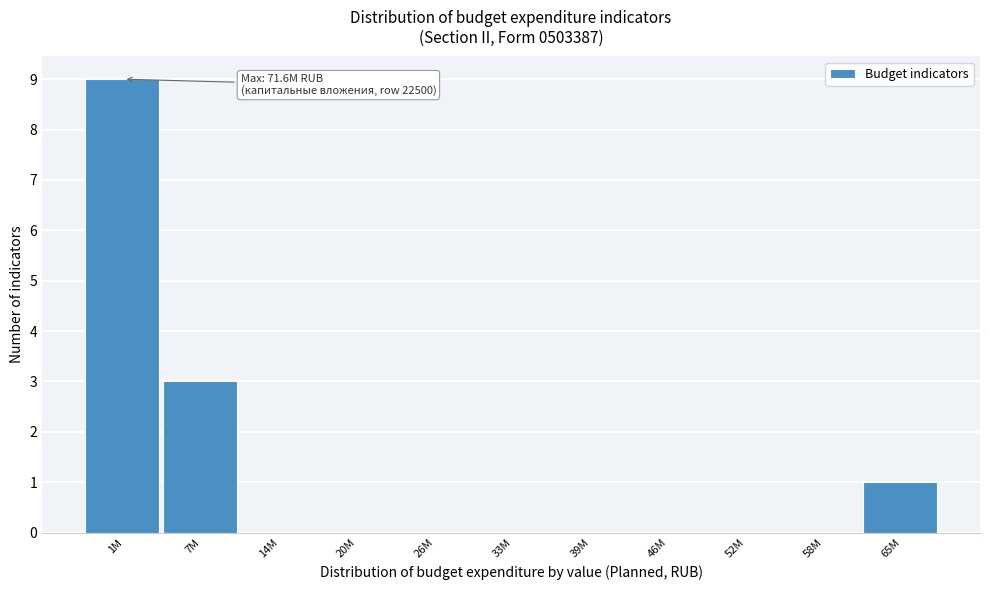

Reading left to right, transcribe all the data shown in this chart.

1M=9	7M=3	14M=0	20M=0	26M=0	33M=0	39M=0	46M=0	52M=0	58M=0	65M=1